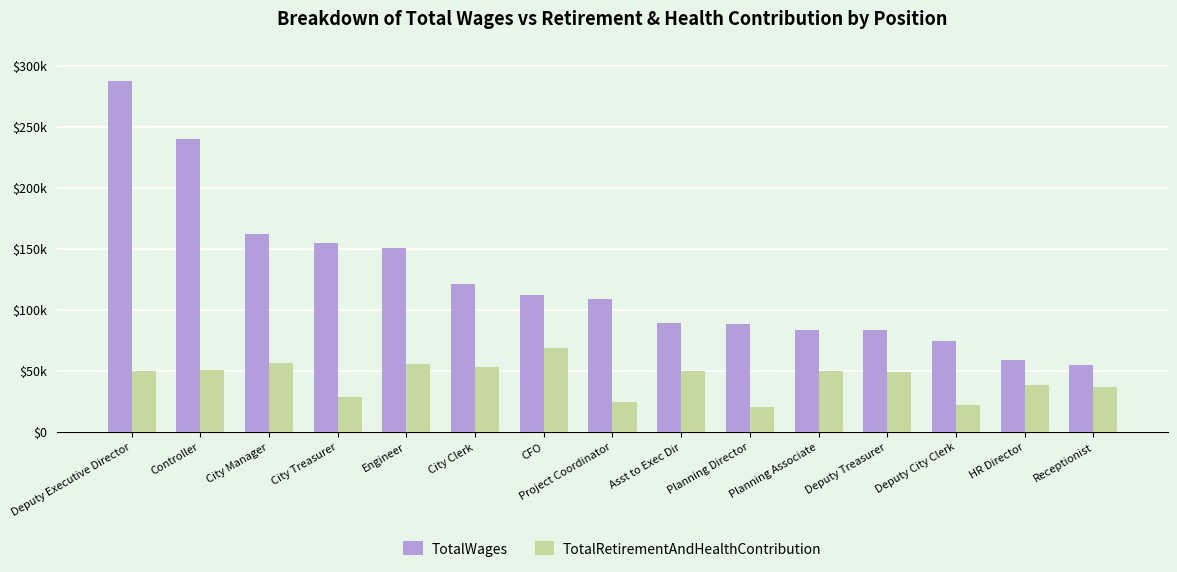

The TotalRetirementAndHealthContribution series shows 75428 at Deputy Executive Director. True or false?

False